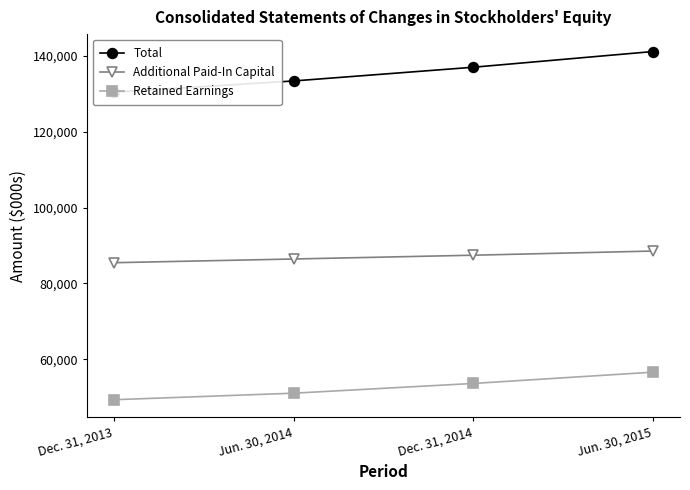

What is the label of the 3rd point from the right?

Jun. 30, 2014